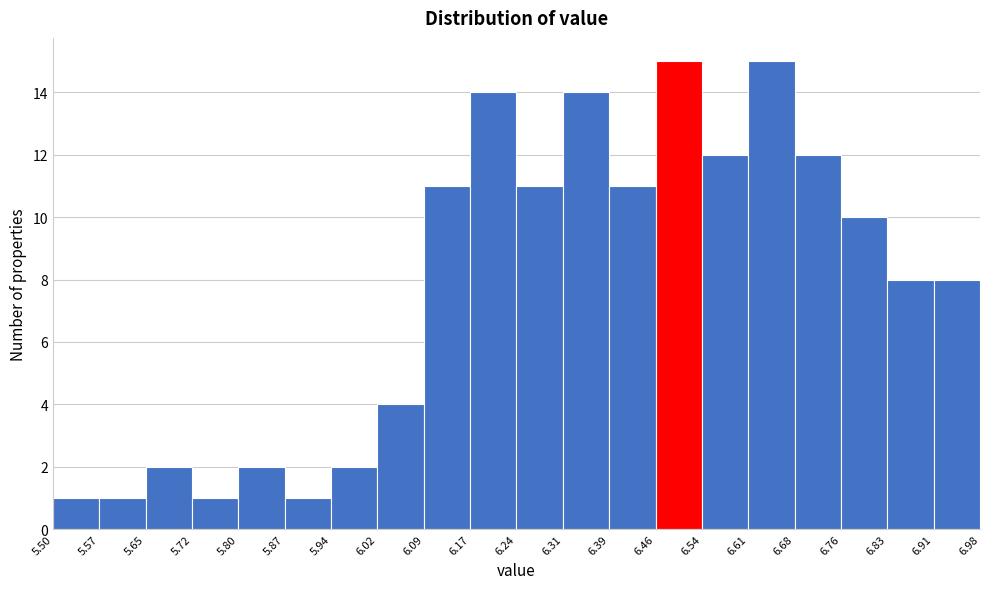

Reading left to right, list every bar in this chart as the range it spans on the x-axis followed by its height. The values are not printed on the chart, so give them approximately, as read against the axis.

5.50 to 5.57: 1
5.57 to 5.65: 1
5.65 to 5.72: 2
5.72 to 5.80: 1
5.80 to 5.87: 2
5.87 to 5.94: 1
5.94 to 6.02: 2
6.02 to 6.09: 4
6.09 to 6.17: 11
6.17 to 6.24: 14
6.24 to 6.31: 11
6.31 to 6.39: 14
6.39 to 6.46: 11
6.46 to 6.54: 15
6.54 to 6.61: 12
6.61 to 6.68: 15
6.68 to 6.76: 12
6.76 to 6.83: 10
6.83 to 6.91: 8
6.91 to 6.98: 8